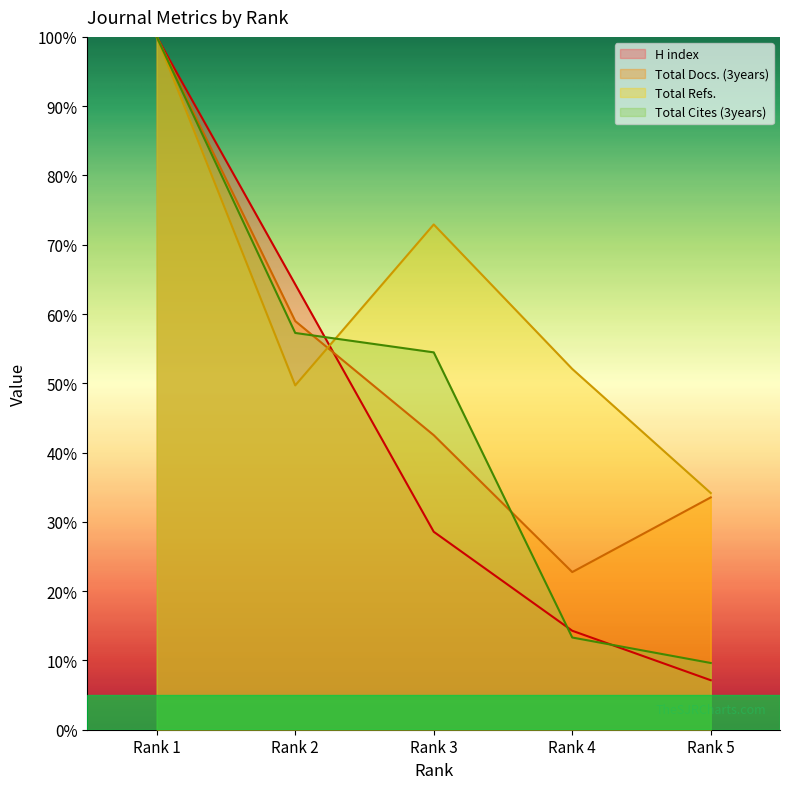

Reading left to right, what are all the values shown in this chart?

H index: Rank 1=100.0	Rank 2=64.3	Rank 3=28.6	Rank 4=14.3	Rank 5=7.1
Total Docs. (3years): Rank 1=100.0	Rank 2=59.0	Rank 3=42.5	Rank 4=22.8	Rank 5=33.5
Total Refs.: Rank 1=100.0	Rank 2=49.7	Rank 3=72.9	Rank 4=52.1	Rank 5=34.2
Total Cites (3years): Rank 1=100.0	Rank 2=57.3	Rank 3=54.5	Rank 4=13.3	Rank 5=9.6